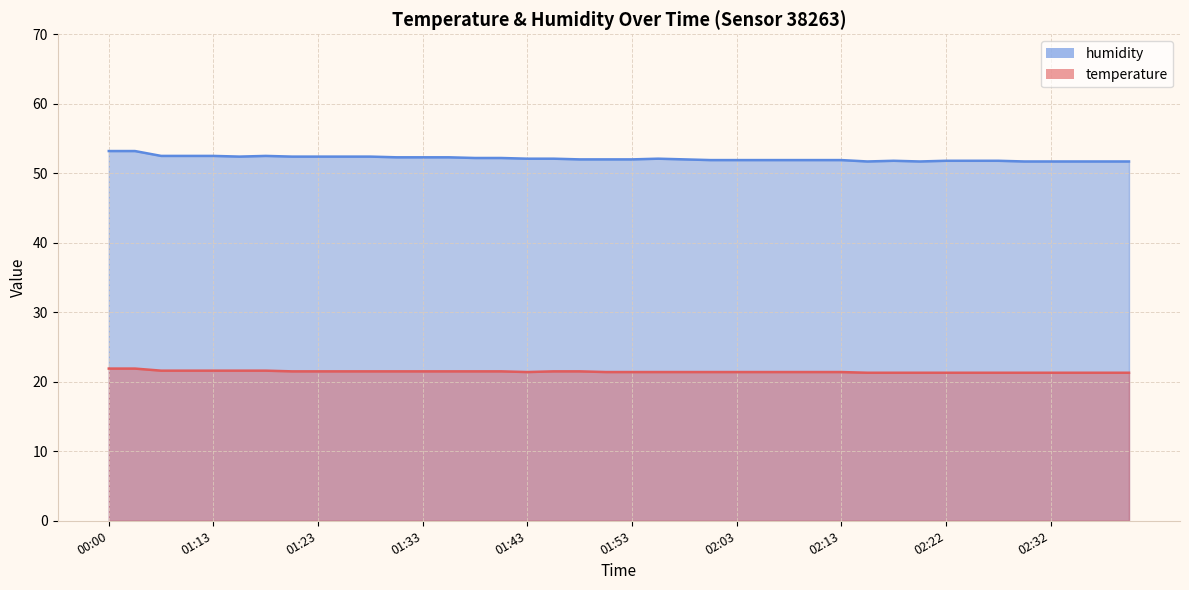

What is the difference between the maximum and minimum values in the humidity series?

1.5